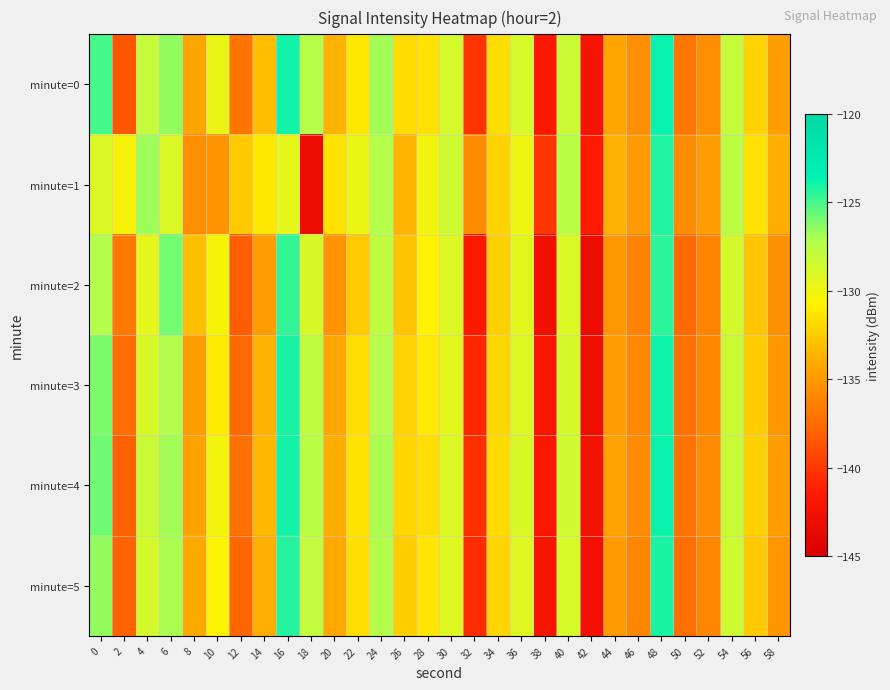

Reading right to left, what are all the values shown in this chart?

minute=0: 58=-134.7	56=-132.2	54=-128.0	52=-135.6	50=-137.0	48=-123.7	46=-135.6	44=-134.3	42=-142.2	40=-128.3	38=-141.6	36=-128.8	34=-131.7	32=-140.1	30=-128.8	28=-131.5	26=-131.7	24=-126.8	22=-131.1	20=-133.7	18=-127.3	16=-123.9	14=-133.1	12=-136.9	10=-129.8	8=-134.3	6=-126.5	4=-128.0	2=-138.5	0=-125.0
minute=1: 58=-133.9	56=-131.5	54=-127.6	52=-134.8	50=-135.7	48=-124.2	46=-134.9	44=-133.8	42=-141.3	40=-127.5	38=-140.1	36=-129.9	34=-132.2	32=-135.7	30=-128.4	28=-130.1	26=-133.6	24=-127.3	22=-129.8	20=-131.5	18=-143.0	16=-129.5	14=-131.1	12=-132.6	10=-135.3	8=-135.6	6=-129.0	4=-126.8	2=-130.3	0=-129.0
minute=2: 58=-135.4	56=-132.8	54=-128.7	52=-136.1	50=-137.6	48=-124.4	46=-136.2	44=-135.0	42=-143.1	40=-129.0	38=-142.7	36=-129.4	34=-132.3	32=-141.5	30=-129.1	28=-130.7	26=-132.9	24=-127.8	22=-132.6	20=-135.3	18=-128.9	16=-124.6	14=-134.7	12=-138.2	10=-130.4	8=-133.1	6=-125.9	4=-129.5	2=-136.8	0=-127.2
minute=3: 58=-135.0	56=-132.5	54=-128.3	52=-135.9	50=-137.2	48=-123.9	46=-135.9	44=-134.7	42=-142.7	40=-128.7	38=-141.9	36=-129.1	34=-132.0	32=-140.8	30=-129.4	28=-131.1	26=-132.2	24=-127.3	22=-131.7	20=-134.2	18=-127.8	16=-124.1	14=-133.8	12=-137.6	10=-131.1	8=-134.8	6=-127.2	4=-128.9	2=-137.5	0=-126.1
minute=4: 58=-134.8	56=-132.3	54=-128.2	52=-135.7	50=-137.0	48=-123.8	46=-135.7	44=-134.5	42=-142.4	40=-128.5	38=-141.7	36=-128.9	34=-131.8	32=-140.4	30=-129.1	28=-131.7	26=-132.0	24=-127.0	22=-131.4	20=-133.9	18=-127.5	16=-124.0	14=-133.4	12=-137.2	10=-130.2	8=-134.5	6=-126.8	4=-128.3	2=-138.1	0=-125.8
minute=5: 58=-135.1	56=-132.6	54=-128.4	52=-136.0	50=-137.3	48=-124.1	46=-136.0	44=-134.9	42=-142.6	40=-128.8	38=-142.0	36=-129.2	34=-132.1	32=-140.6	30=-129.2	28=-131.3	26=-132.4	24=-127.2	22=-131.6	20=-134.1	18=-127.9	16=-124.3	14=-133.9	12=-137.8	10=-130.6	8=-134.1	6=-127.0	4=-128.7	2=-137.9	0=-126.5